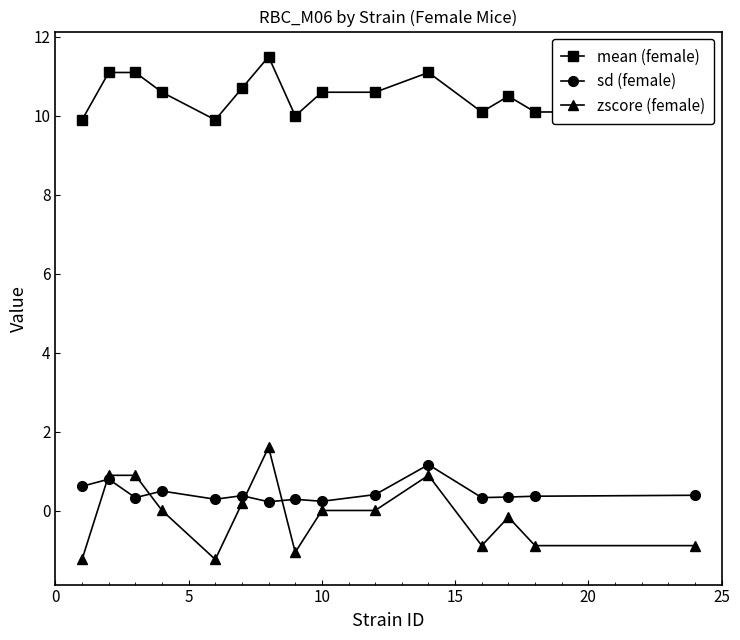

Which series has the widest spread of values?

zscore (female)